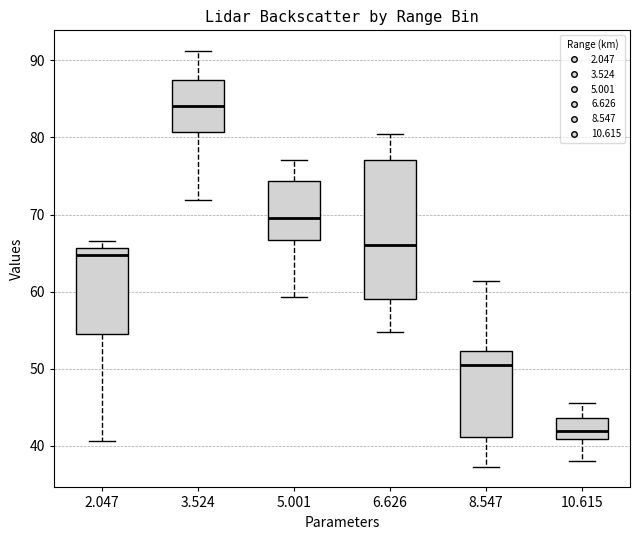

Where does the lower whisker of the box at x = 8.547 end on the y-axis? The values are not printed on the chart, so give them approximately, as read against the axis.

37